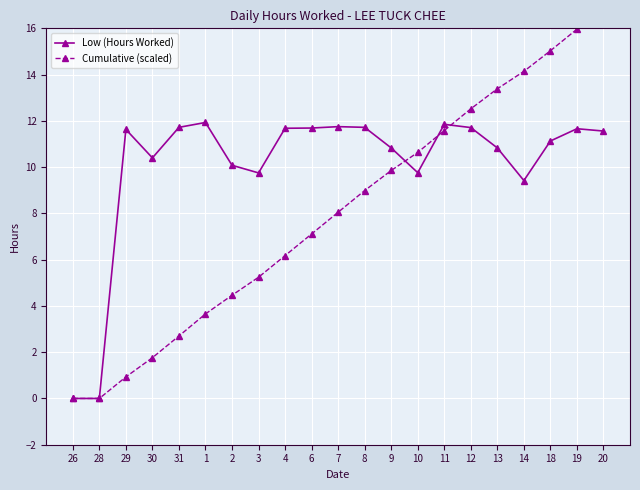

What is the difference between the maximum and minimum values in the Low (Hours Worked) series?

11.9